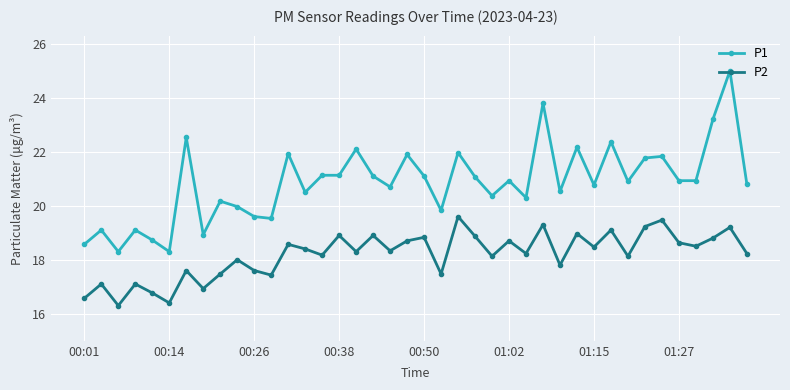

What is the value of the P2 point at the 6th from the left?

16.4